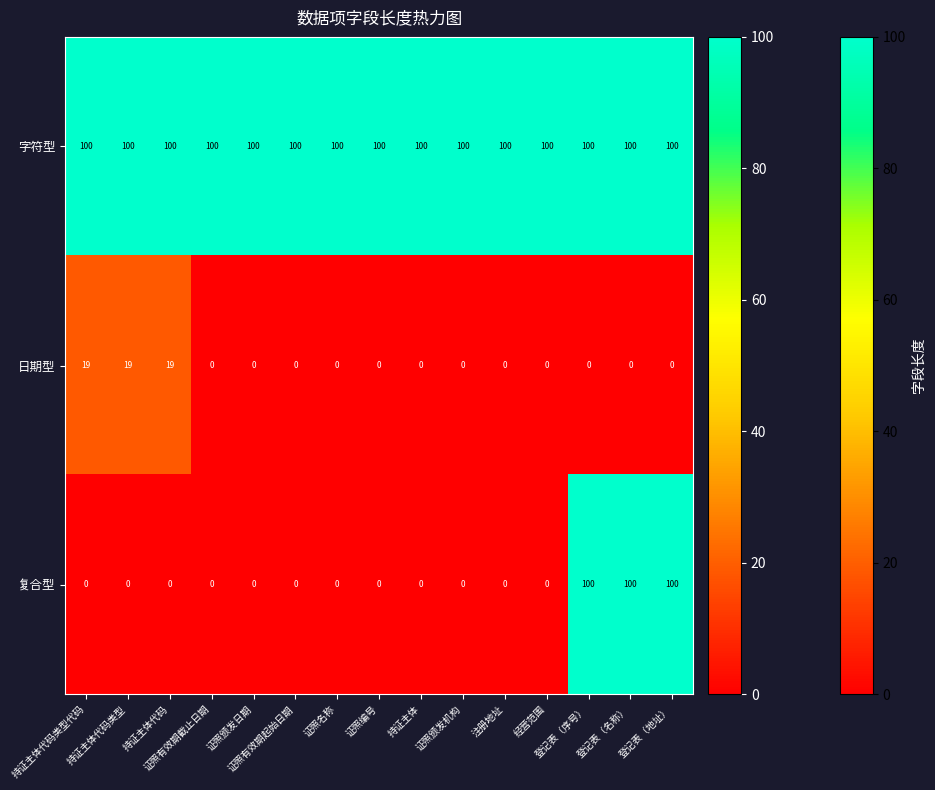

At how many categories does at least one series exceed 43?

15